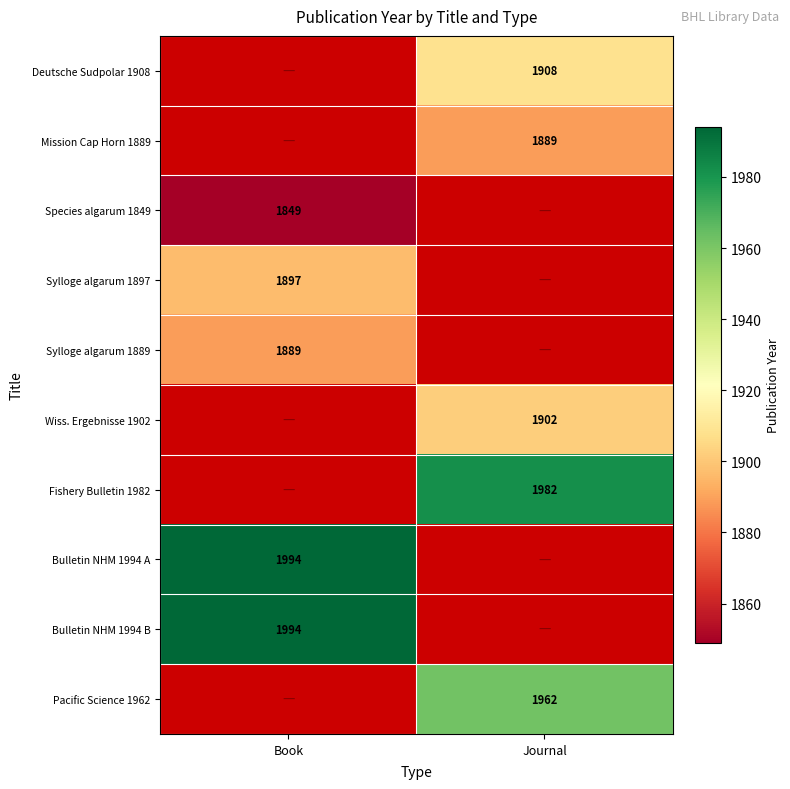

The Bulletin NHM 1994 B series shows 957 at Book. True or false?

False